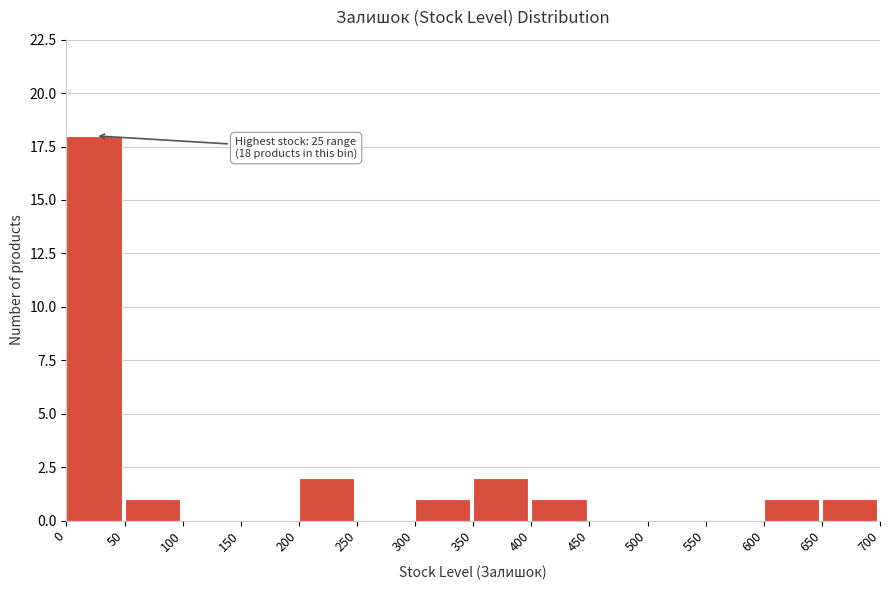

Over which range of the x-axis is the bar tallest?

0 to 50